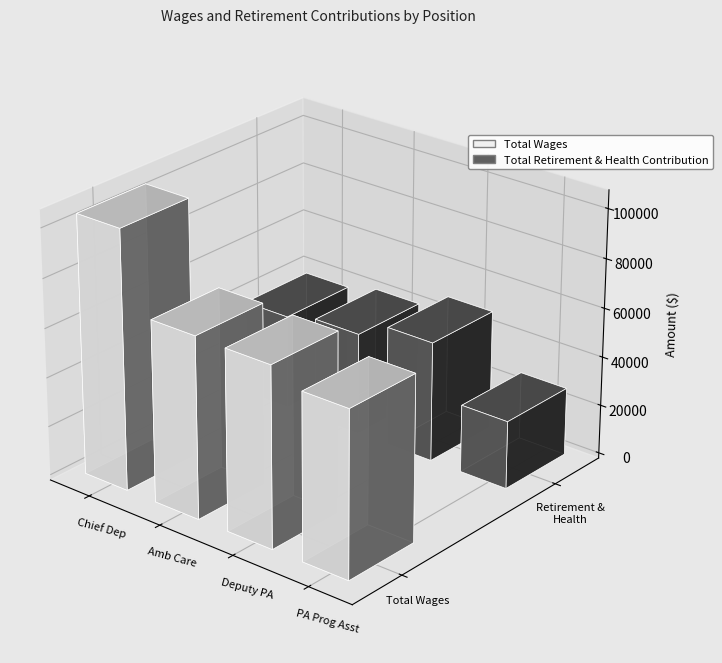

The value of Total Wages at Ambulatory Care Clin Coord is 73588. True or false?

True